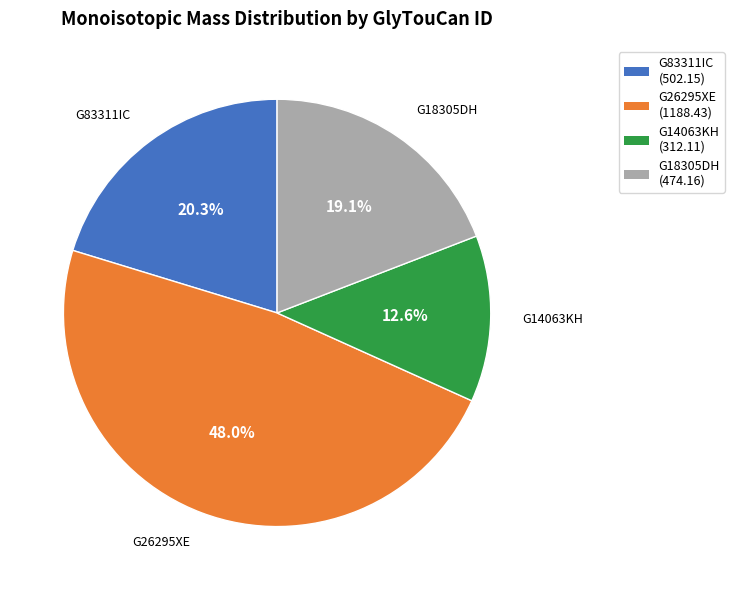

How much of the chart is everything except G14063KH?

87.4%